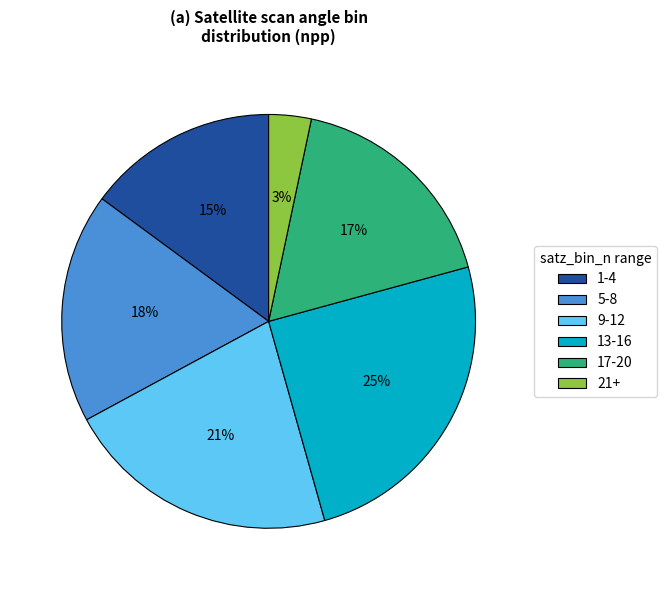

Count the number of slices in the pie.

6